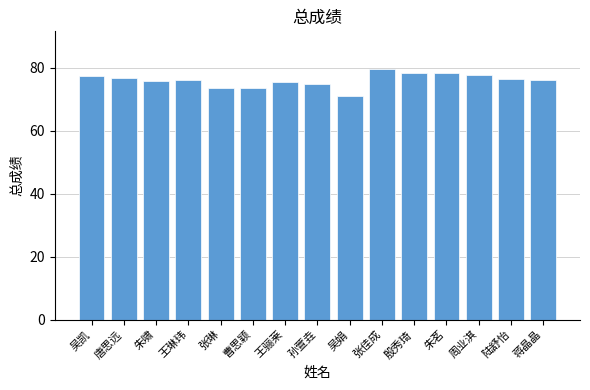

Which has a higher value, 殷秀琦 or 唐思远?

殷秀琦